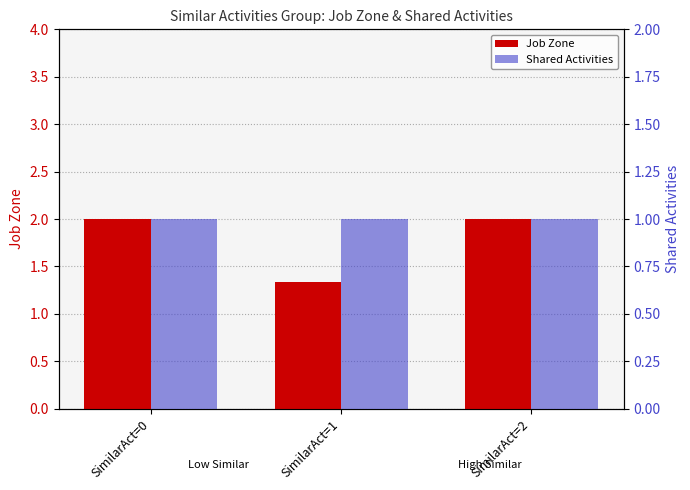

What is the approximate value of Job Zone at SimilarAct=1?

1.3